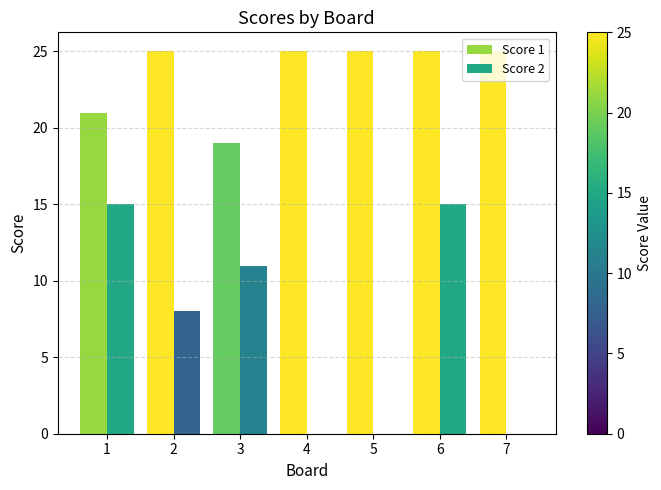

Reading left to right, what are all the values shown in this chart?

Score 1: 1=21	2=25	3=19	4=25	5=25	6=25	7=25
Score 2: 1=15	2=8	3=11	4=0	5=0	6=15	7=0